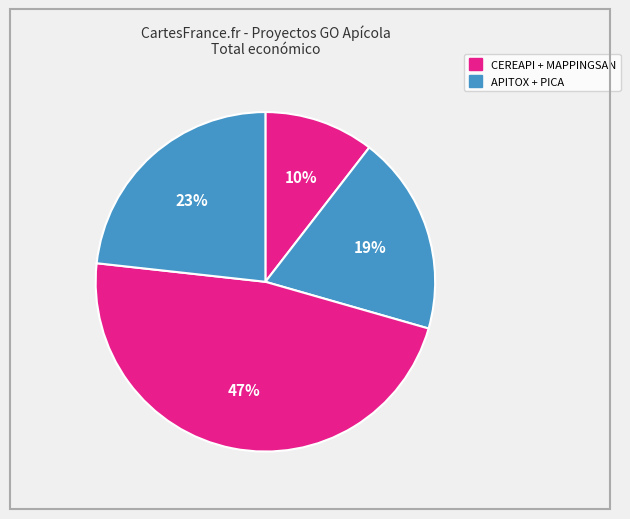

Is there a majority slice in this chart?

No